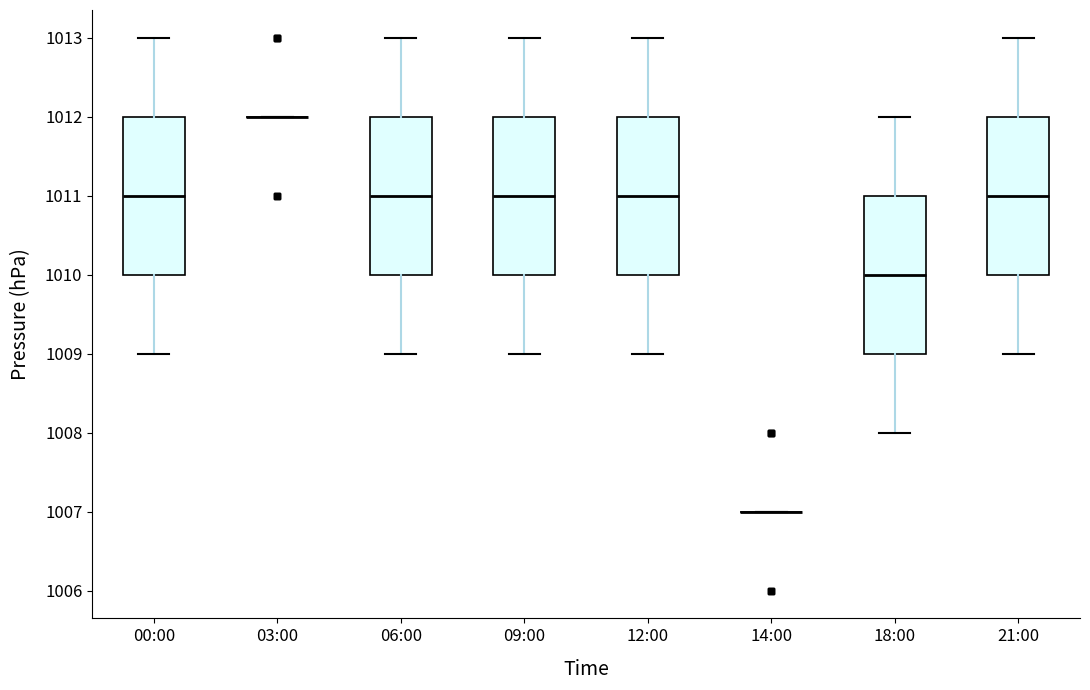

Reading left to right, read every box against the y-axis: the position of its median line, the range the box covers, and the ends of its whiskers. The values are not printed on the chart, so give them approximately, as read against the axis.

00:00: median 1011, box 1010 to 1012, whiskers 1009 to 1013
03:00: box collapsed to a line at 1012, whiskers 1012 to 1012
06:00: median 1011, box 1010 to 1012, whiskers 1009 to 1013
09:00: median 1011, box 1010 to 1012, whiskers 1009 to 1013
12:00: median 1011, box 1010 to 1012, whiskers 1009 to 1013
14:00: box collapsed to a line at 1007, whiskers 1007 to 1007
18:00: median 1010, box 1009 to 1011, whiskers 1008 to 1012
21:00: median 1011, box 1010 to 1012, whiskers 1009 to 1013